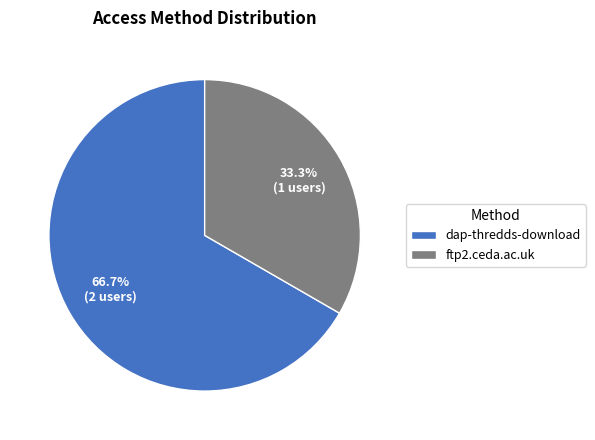

True or false: ftp2.ceda.ac.uk accounts for 27% of the total.

False